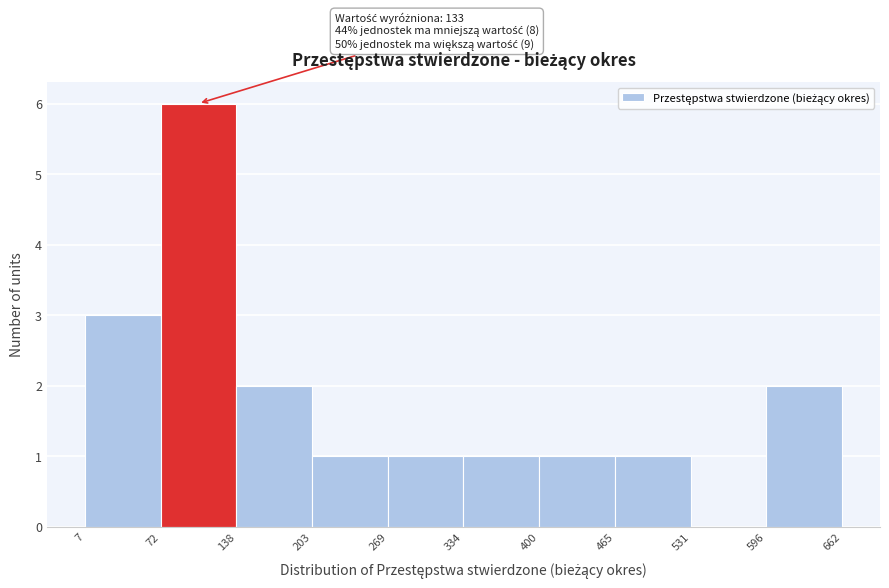

Which range on the x-axis has the tallest bar?

72 to 138